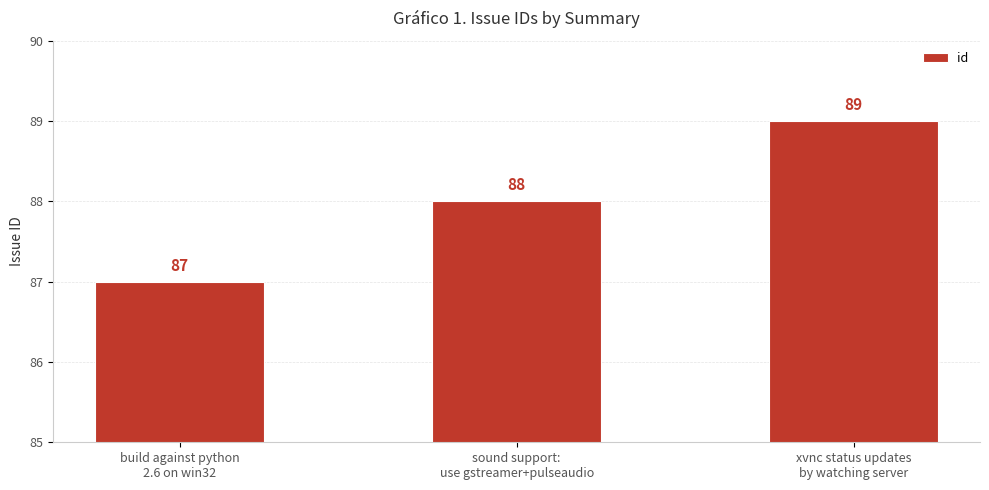

What is the label of the 3rd bar from the right?

build against python
2.6 on win32